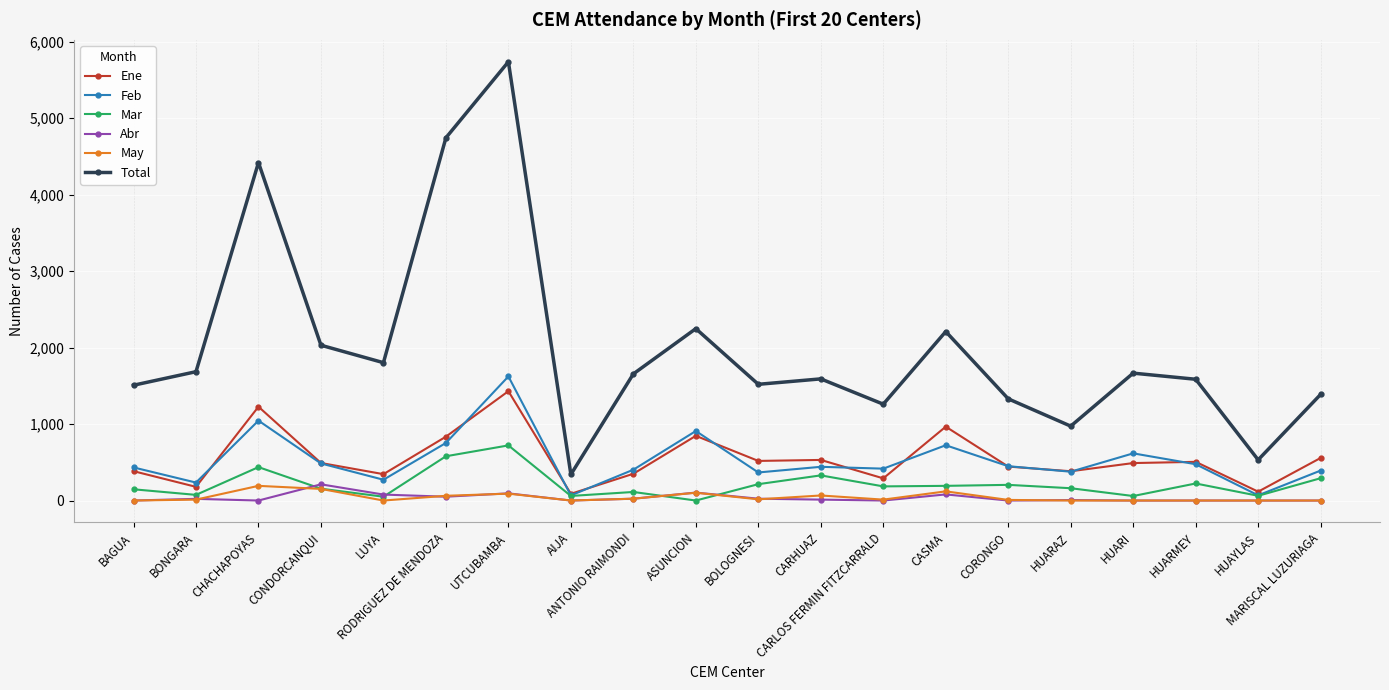

Is the value of Mar at HUAYLAS greater than the value of Feb at UTCUBAMBA?

No